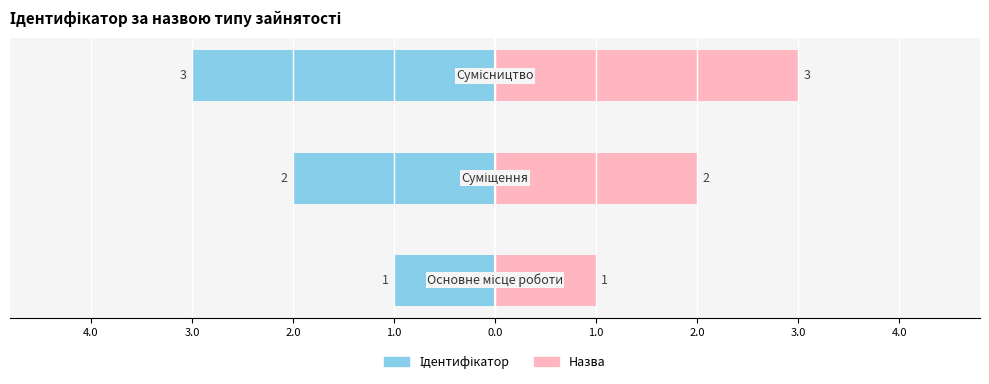

What is the smallest value displayed?

1